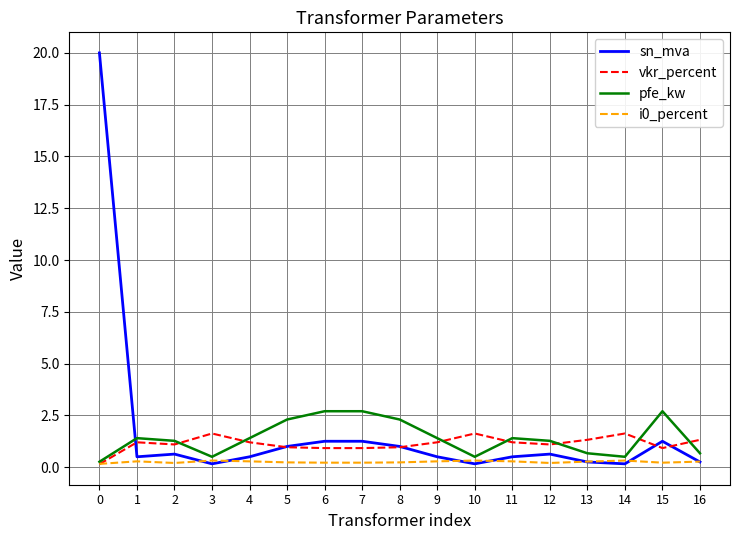

True or false: pfe_kw and vkr_percent intersect in this chart.

True